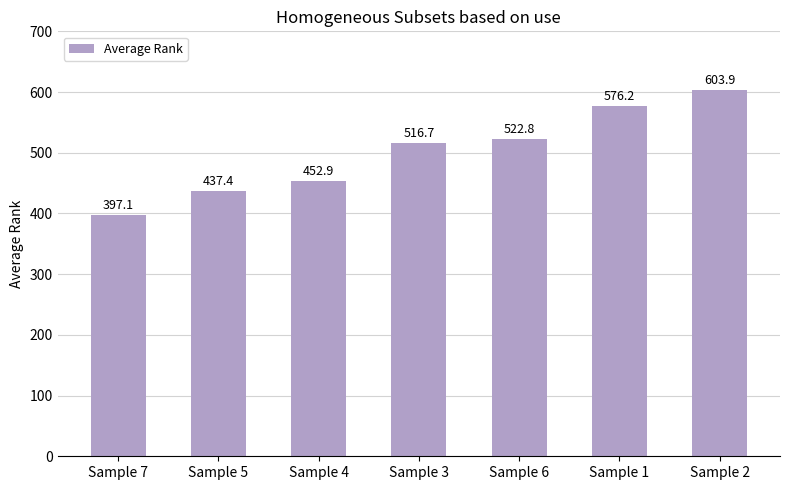

Which category has the highest value across all series?

Sample 2